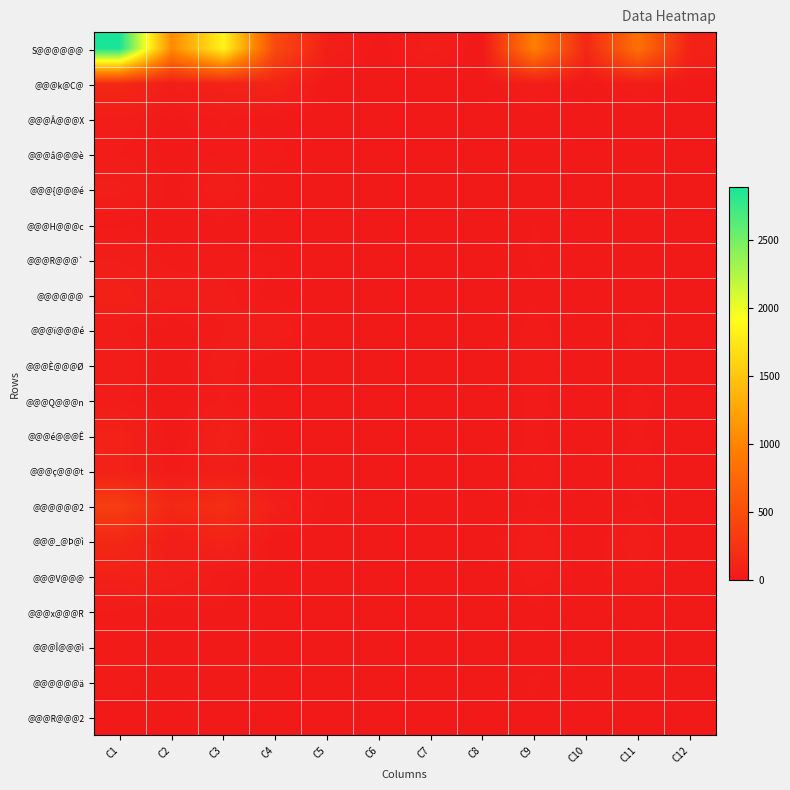

Reading right to left, extract all data points from this chart.

S@@@@@@: C12=90	C11=823	C10=139	C9=962	C8=1	C7=54	C6=8	C5=62	C4=458	C3=1842	C2=1043	C1=2885
@@@k@C@: C12=4	C11=43	C10=5	C9=48	C8=0	C7=2	C6=0	C5=2	C4=104	C3=91	C2=49	C1=140
@@@Â@@@X: C12=1	C11=9	C10=2	C9=11	C8=0	C7=0	C6=1	C5=1	C4=6	C3=31	C2=10	C1=41
@@@â@@@è: C12=0	C11=12	C10=2	C9=14	C8=0	C7=1	C6=0	C5=1	C4=23	C3=18	C2=10	C1=28
@@@{@@@é: C12=0	C11=8	C10=0	C9=8	C8=0	C7=0	C6=0	C5=0	C4=4	C3=41	C2=12	C1=53
@@@H@@@c: C12=1	C11=16	C10=1	C9=17	C8=0	C7=0	C6=0	C5=0	C4=0	C3=12	C2=3	C1=15
@@@R@@@`: C12=3	C11=16	C10=4	C9=20	C8=0	C7=0	C6=0	C5=0	C4=19	C3=21	C2=24	C1=45
@@@@@@: C12=1	C11=11	C10=2	C9=13	C8=0	C7=0	C6=0	C5=0	C4=10	C3=34	C2=39	C1=73
@@@ï@@@é: C12=0	C11=23	C10=1	C9=24	C8=0	C7=1	C6=0	C5=1	C4=47	C3=27	C2=5	C1=32
@@@È@@@Ø: C12=5	C11=14	C10=10	C9=24	C8=0	C7=0	C6=0	C5=0	C4=0	C3=39	C2=5	C1=44
@@@Q@@@n: C12=0	C11=22	C10=0	C9=22	C8=0	C7=0	C6=0	C5=0	C4=0	C3=30	C2=3	C1=33
@@@é@@@Ê: C12=1	C11=19	C10=1	C9=20	C8=0	C7=1	C6=0	C5=1	C4=0	C3=74	C2=7	C1=81
@@@ç@@@t: C12=0	C11=30	C10=0	C9=30	C8=0	C7=3	C6=0	C5=3	C4=0	C3=53	C2=24	C1=77
@@@@@@2: C12=0	C11=16	C10=1	C9=17	C8=0	C7=16	C6=0	C5=16	C4=62	C3=198	C2=140	C1=338
@@@_@Þ@ì: C12=0	C11=40	C10=5	C9=45	C8=0	C7=4	C6=1	C5=5	C4=5	C3=94	C2=41	C1=135
@@@V@@@: C12=4	C11=26	C10=11	C9=37	C8=1	C7=1	C6=2	C5=3	C4=15	C3=18	C2=62	C1=80
@@@x@@@R: C12=0	C11=10	C10=1	C9=11	C8=0	C7=0	C6=0	C5=0	C4=2	C3=17	C2=9	C1=26
@@@Î@@@ì: C12=0	C11=2	C10=1	C9=3	C8=0	C7=0	C6=0	C5=0	C4=0	C3=14	C2=10	C1=24
@@@@@@ä: C12=4	C11=16	C10=4	C9=20	C8=0	C7=0	C6=0	C5=0	C4=2	C3=16	C2=7	C1=23
@@@R@@@2: C12=5	C11=4	C10=5	C9=9	C8=0	C7=0	C6=0	C5=0	C4=0	C3=9	C2=3	C1=12